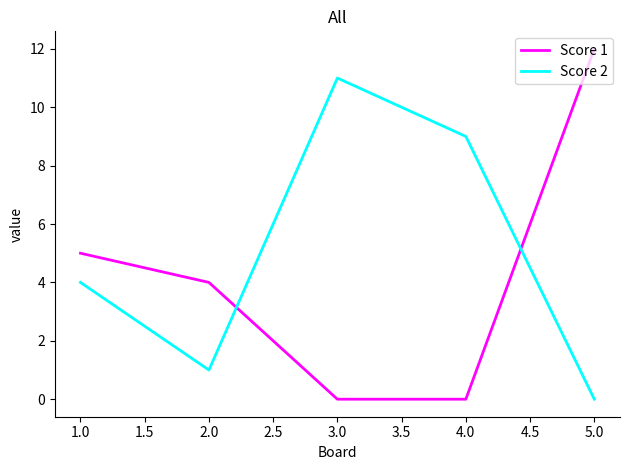

The value of Score 2 at 3.0 is 11. True or false?

True